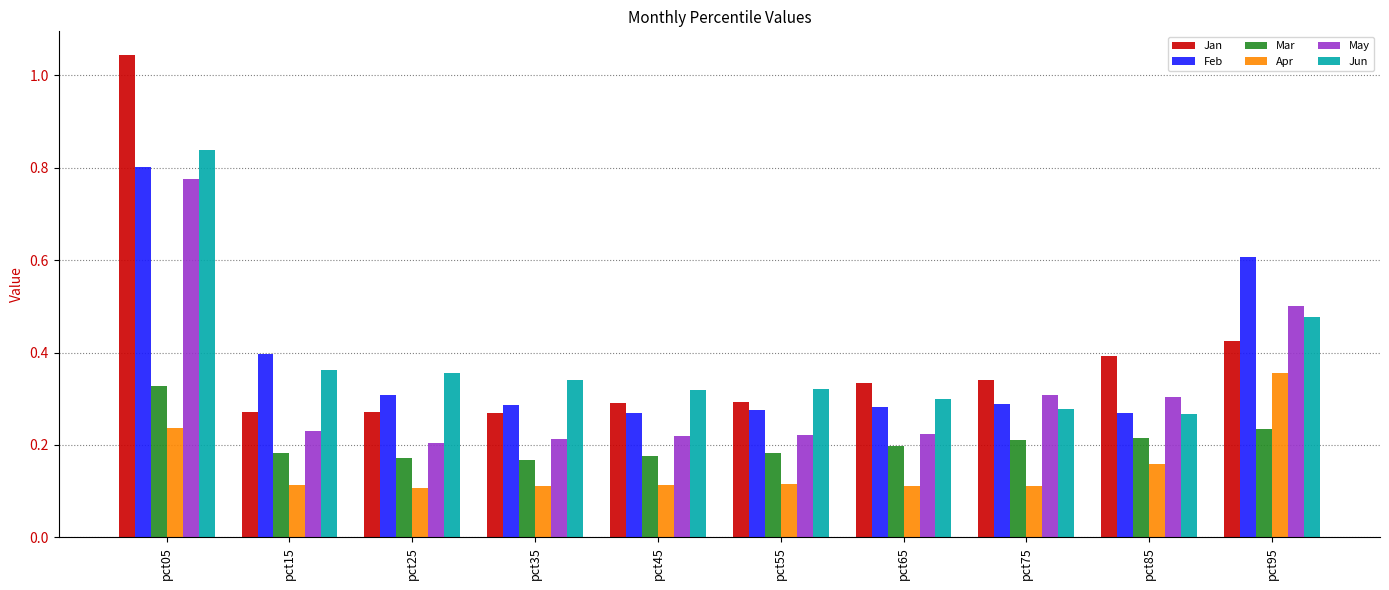

The value of May at pct55 is 0.1. True or false?

False